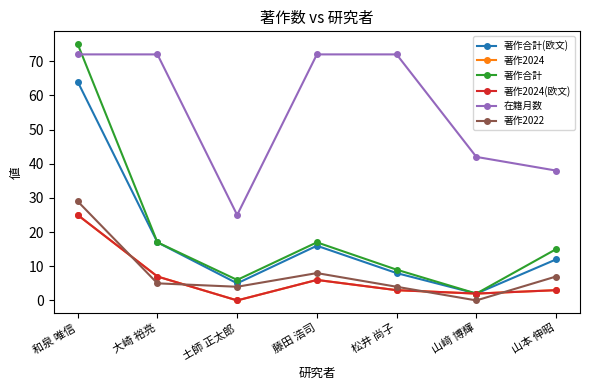

List the labels in order of 著作2024(欧文) value, smallest first.

土師 正太郎, 山﨑 博輝, 松井 尚子, 山本 伸昭, 藤田 浩司, 大崎 裕亮, 和泉 唯信